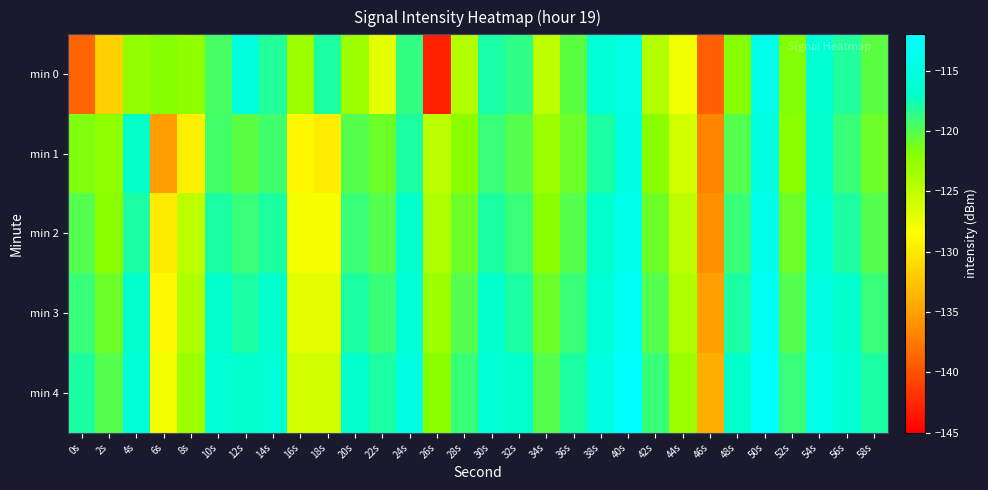

What is the total value across all series at 22s?

-605.0